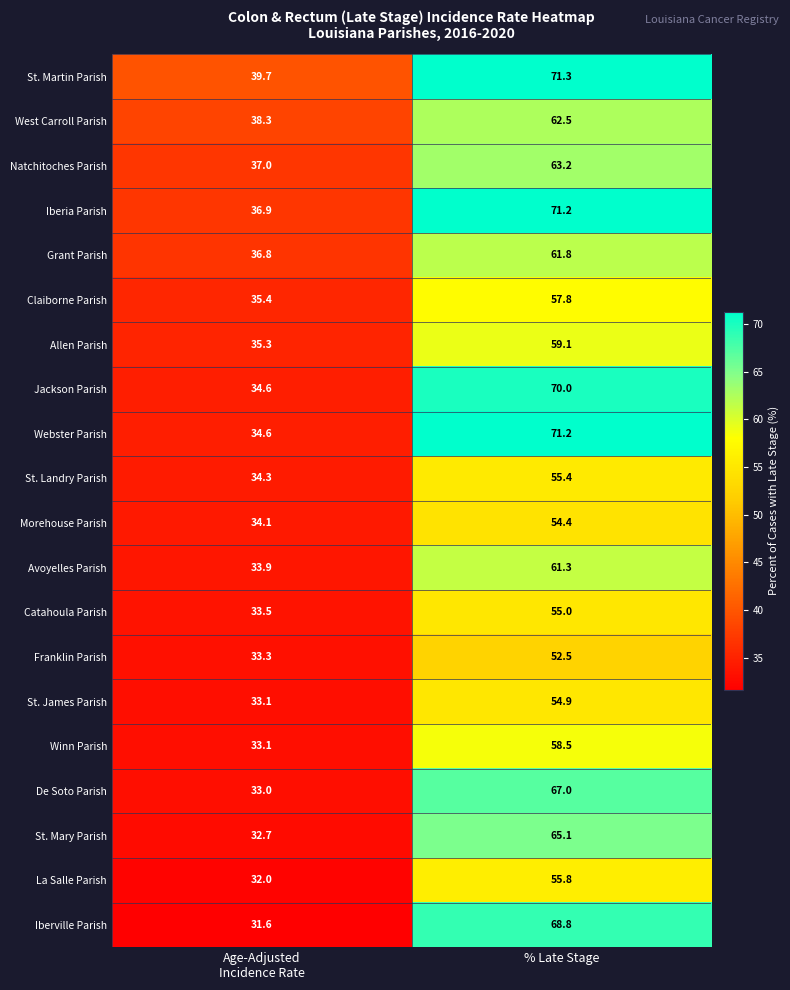

What is the sum of all Natchitoches Parish values?

100.2